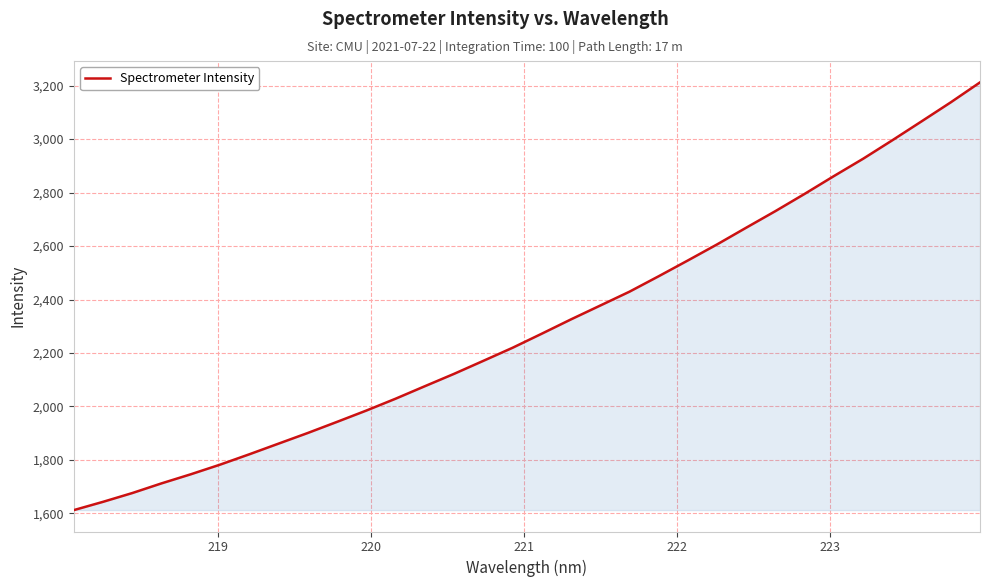

What is the greatest value displayed?

3212.1